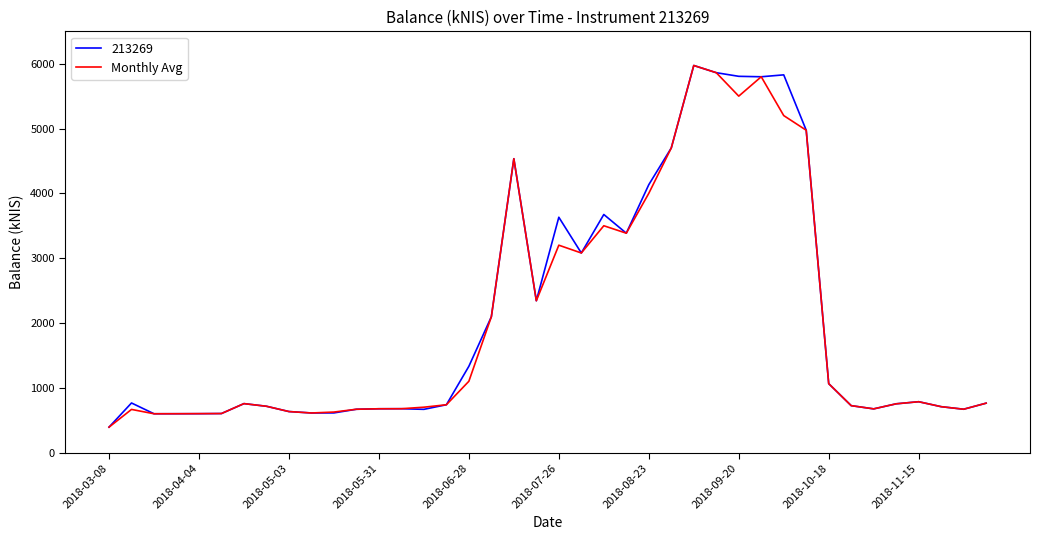

What is the minimum value for Monthly Avg?

392.3